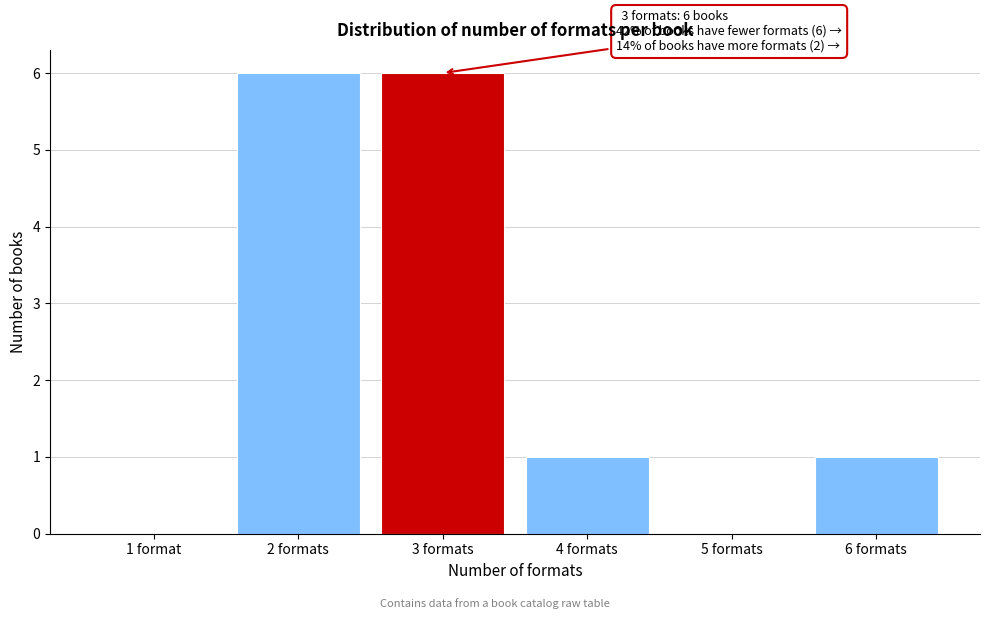

Reading right to left, extract all data points from this chart.

6 formats=1	5 formats=0	4 formats=1	3 formats=6	2 formats=6	1 format=0